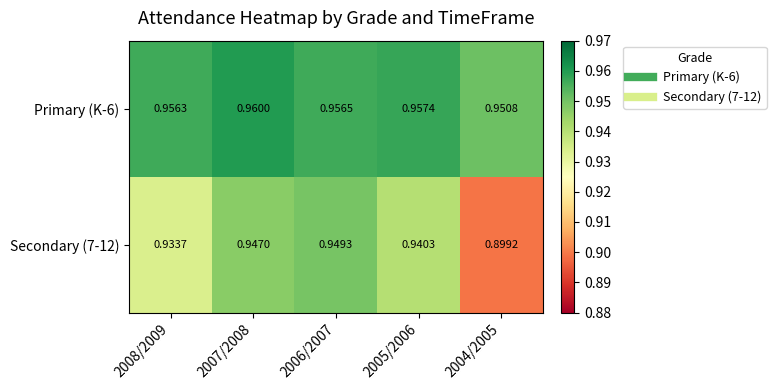

Which series has the widest spread of values?

Secondary (7-12)